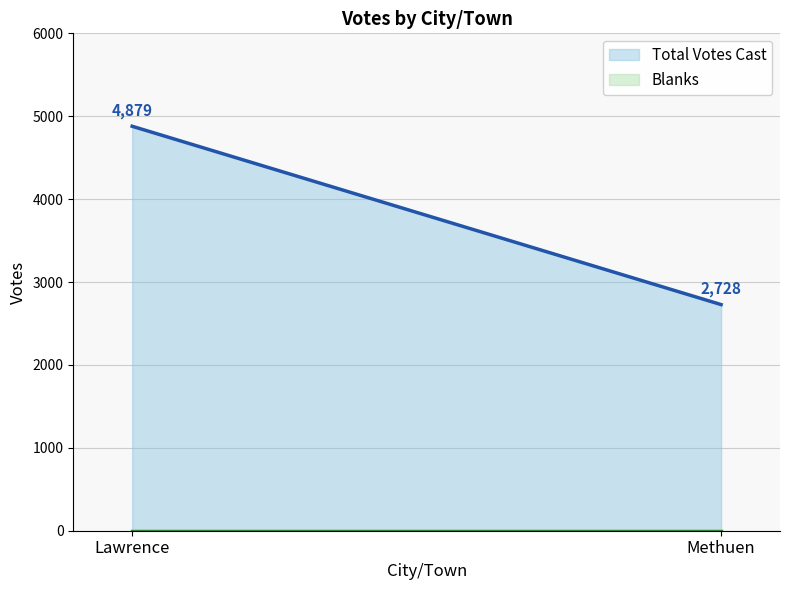

Which label corresponds to the largest value in the chart?

Lawrence